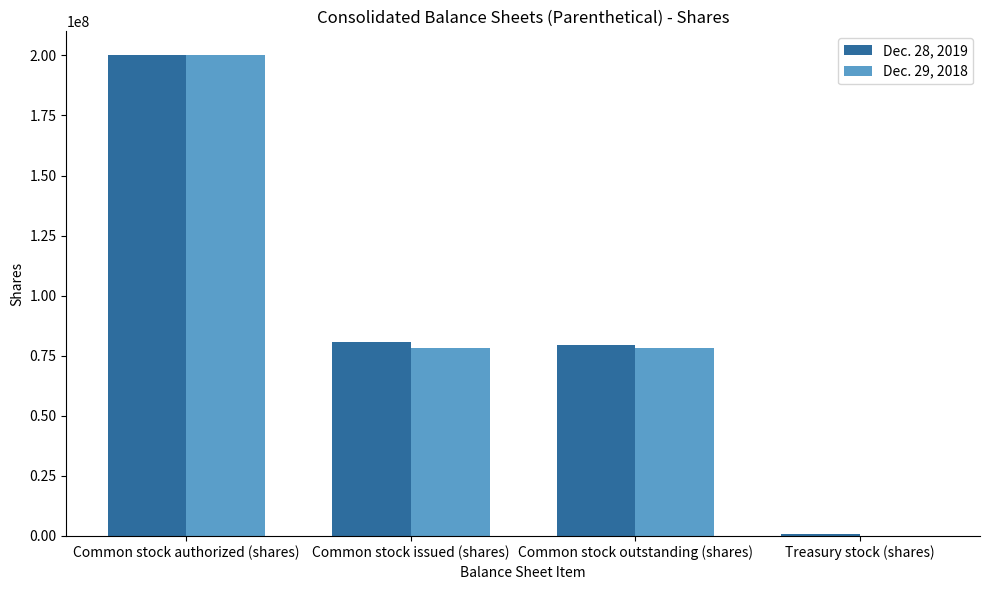

What is the average value of the Dec. 28, 2019 series?

90301500